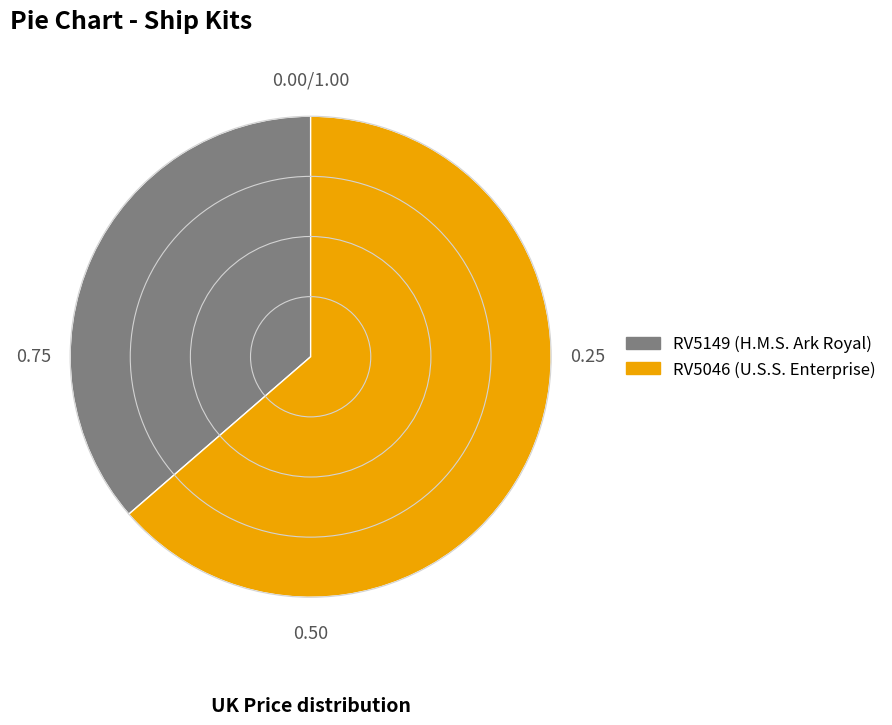

Do RV5149 and RV5046 together represent more than half of the pie?

Yes